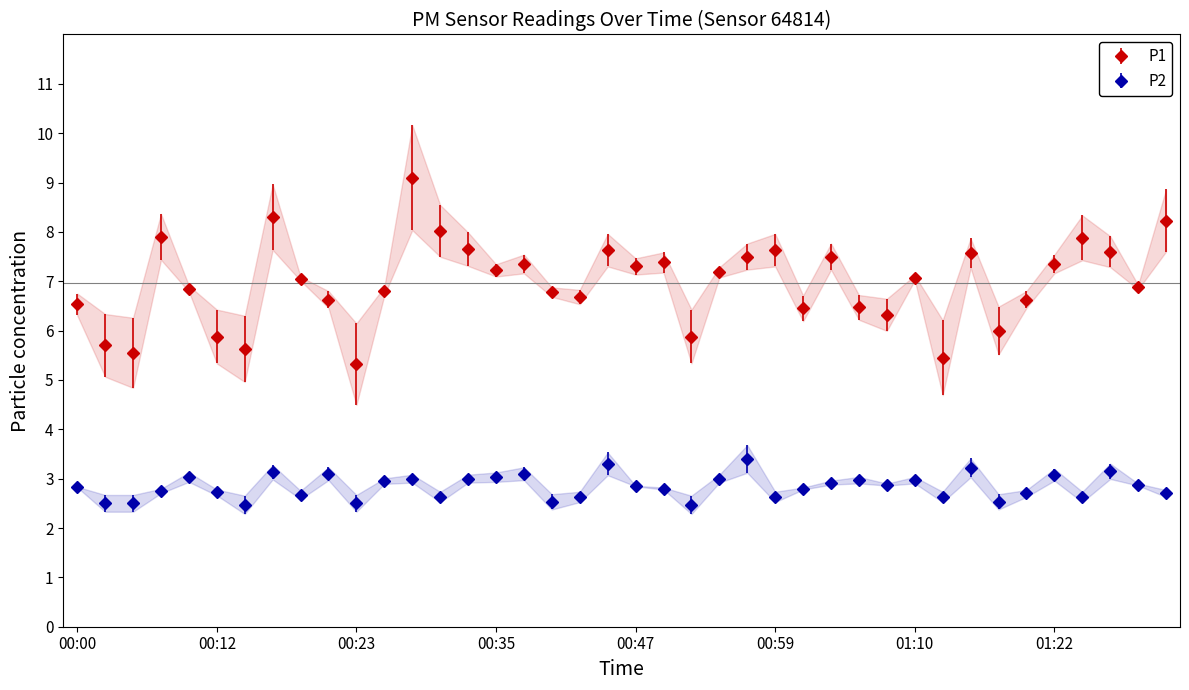

How many lines are shown in the chart?

2